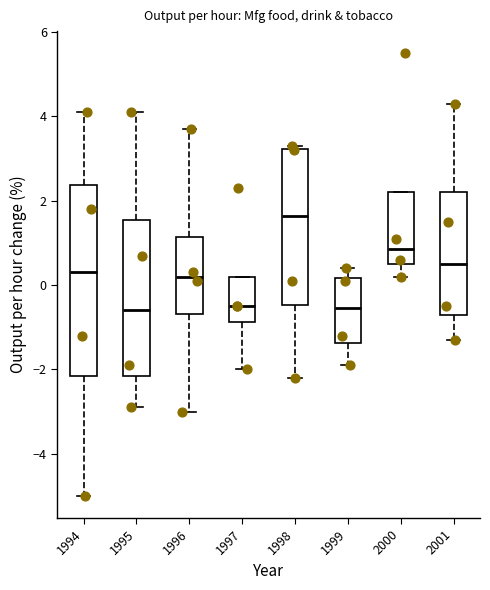

Comparing the boxes themselves (not the whiskers), which one is the tallest?

1994